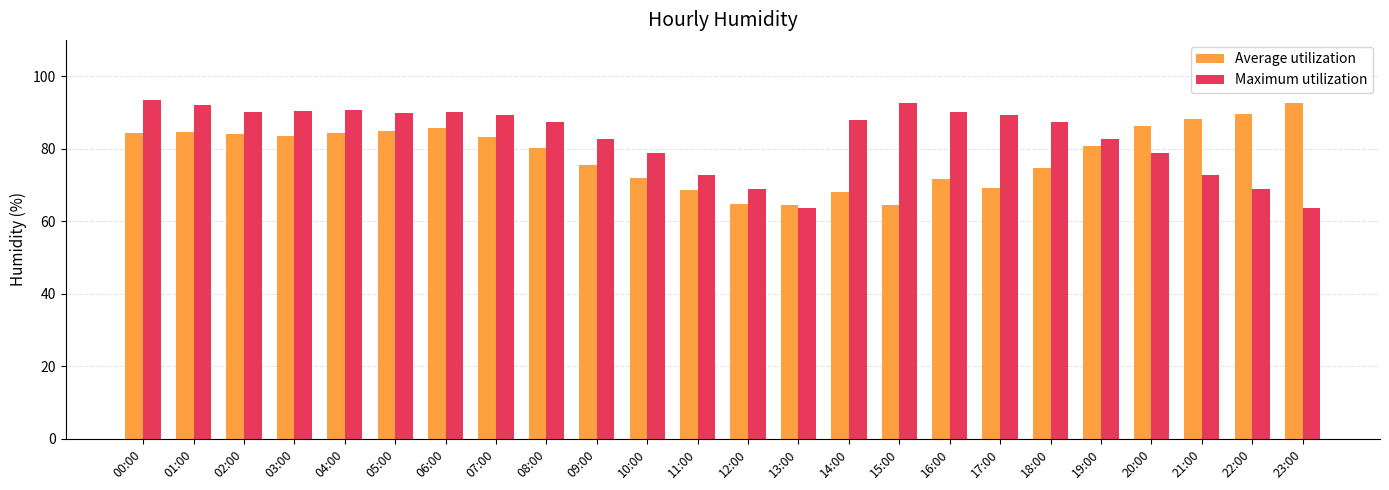

At 00:00, list the series in order from smallest to largest.

Average utilization, Maximum utilization